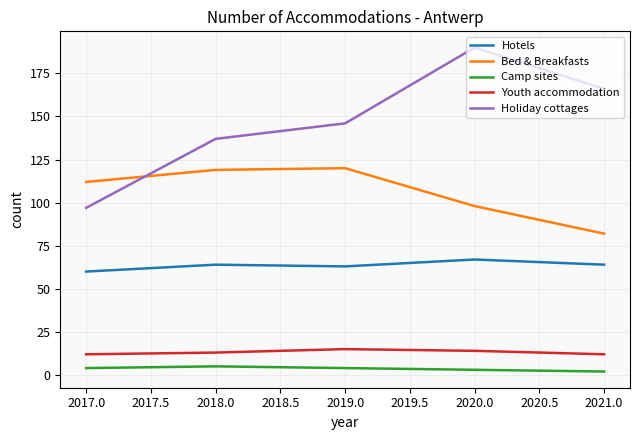

What is the sum of the Youth accommodation values at 2018.0 and 2017.0?

25